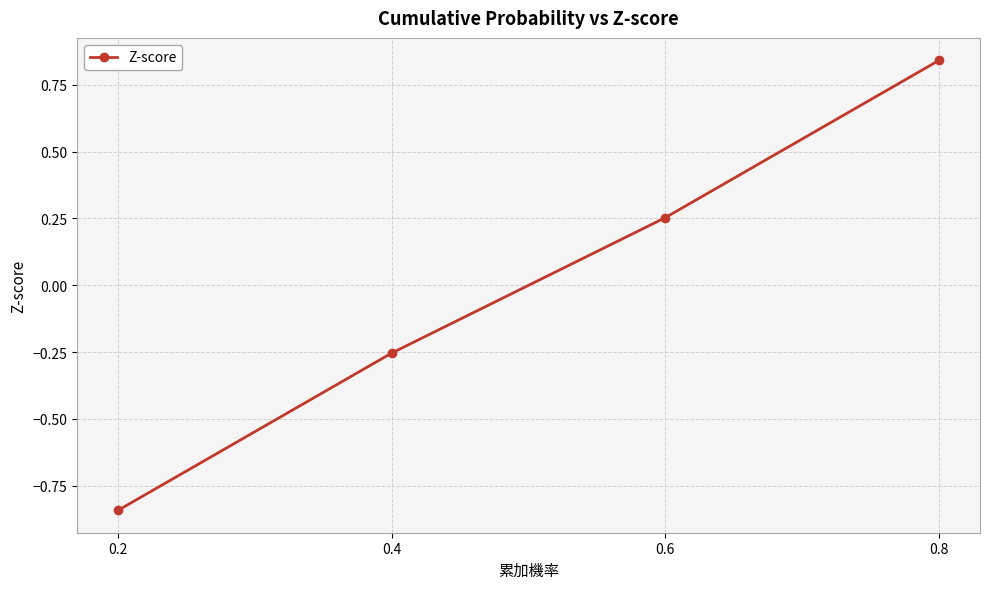

Which category has the lowest value across all series?

0.2